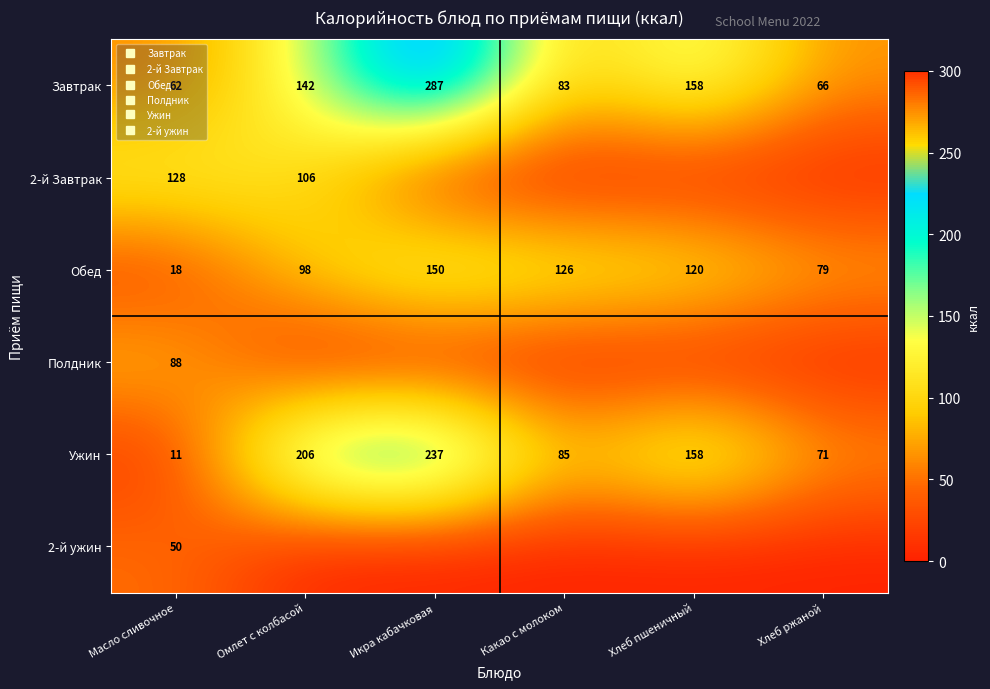

The Обед series shows 127 at Хлеб ржаной. True or false?

False